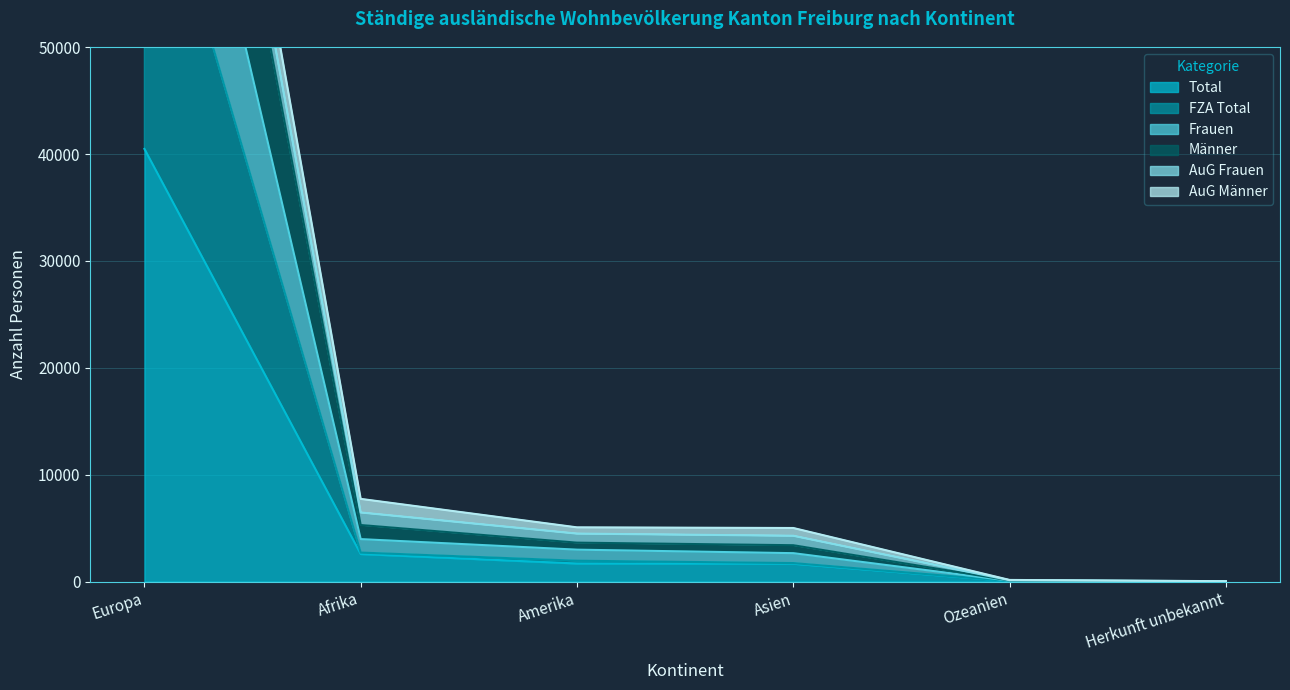

What is the approximate value of Total at Amerika, to the nearest 50?

1700